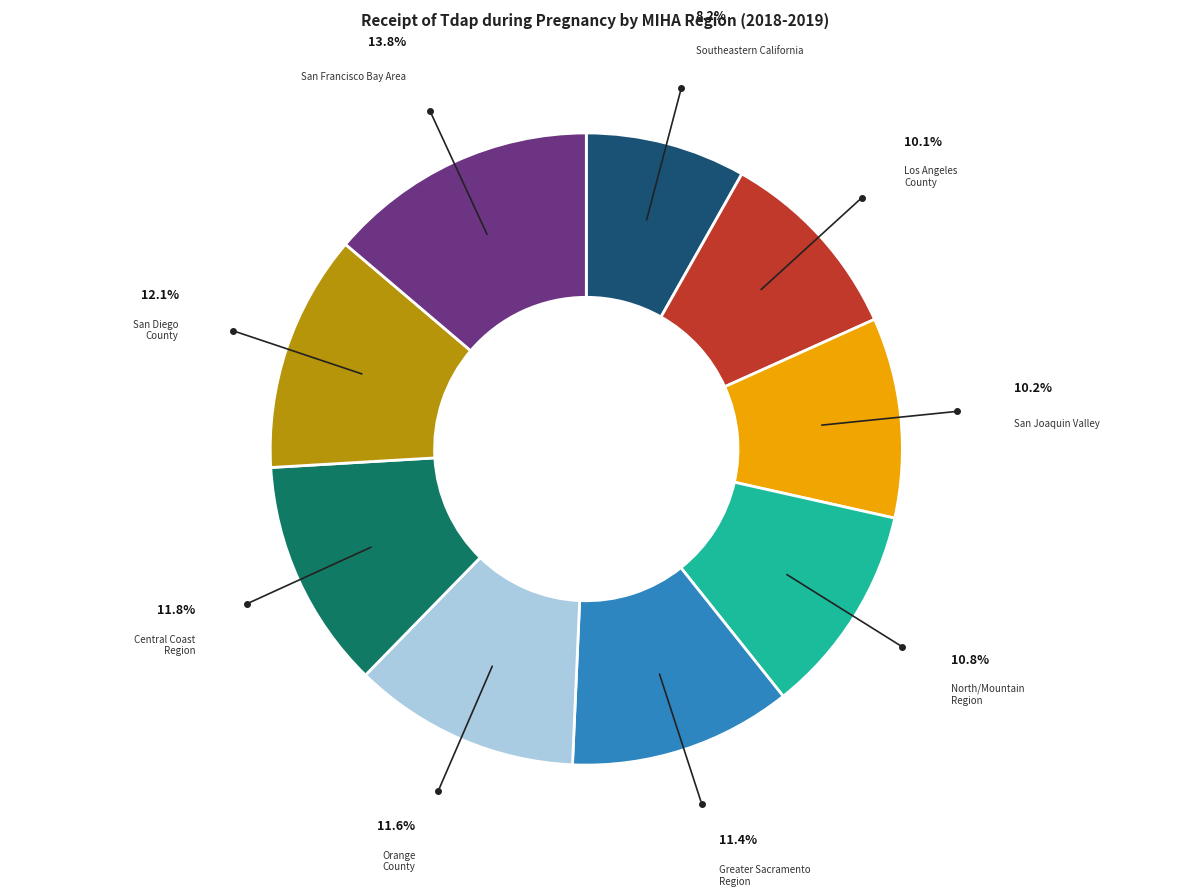

What portion of the pie excludes Greater Sacramento Region?

88.6%